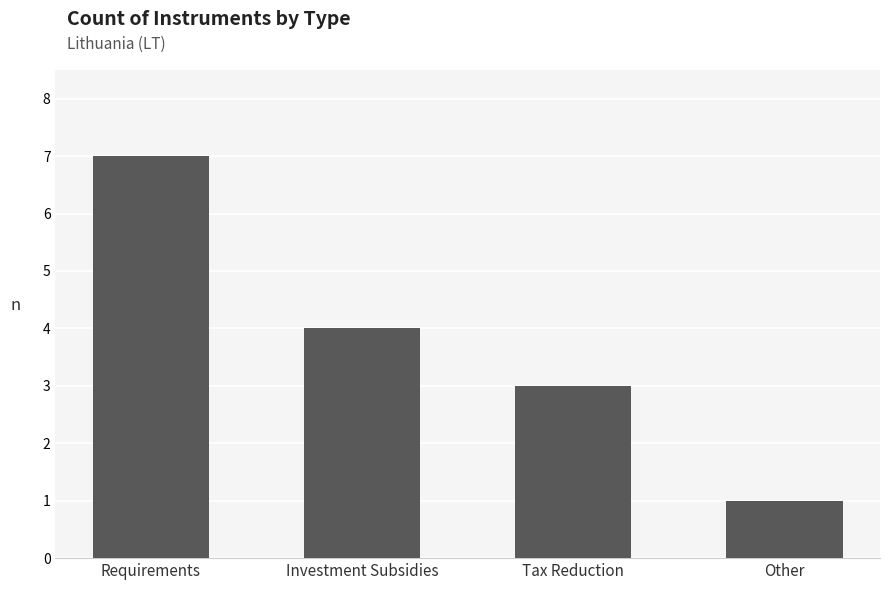

Which category has the lowest value across all series?

Other